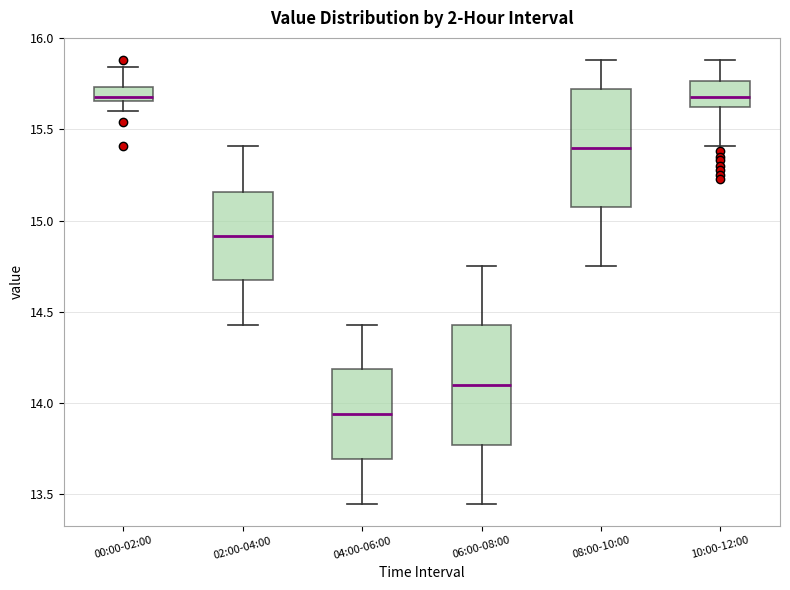

Reading left to right, read every box against the y-axis: the position of its median line, the range the box covers, and the ends of its whiskers. The values are not printed on the chart, so give them approximately, as read against the axis.

00:00-02:00: median 15.70, box 15.65 to 15.75, whiskers 15.60 to 15.85
02:00-04:00: median 14.90, box 14.65 to 15.15, whiskers 14.45 to 15.40
04:00-06:00: median 13.95, box 13.70 to 14.20, whiskers 13.45 to 14.45
06:00-08:00: median 14.10, box 13.75 to 14.45, whiskers 13.45 to 14.75
08:00-10:00: median 15.40, box 15.05 to 15.70, whiskers 14.75 to 15.90
10:00-12:00: median 15.70, box 15.60 to 15.75, whiskers 15.40 to 15.90